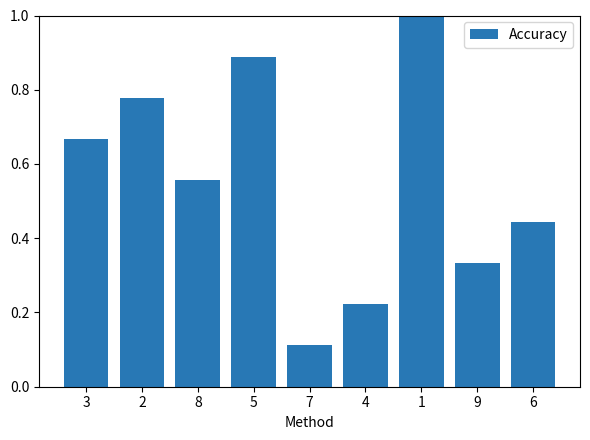

At which category does the chart reach its minimum across all series?

7